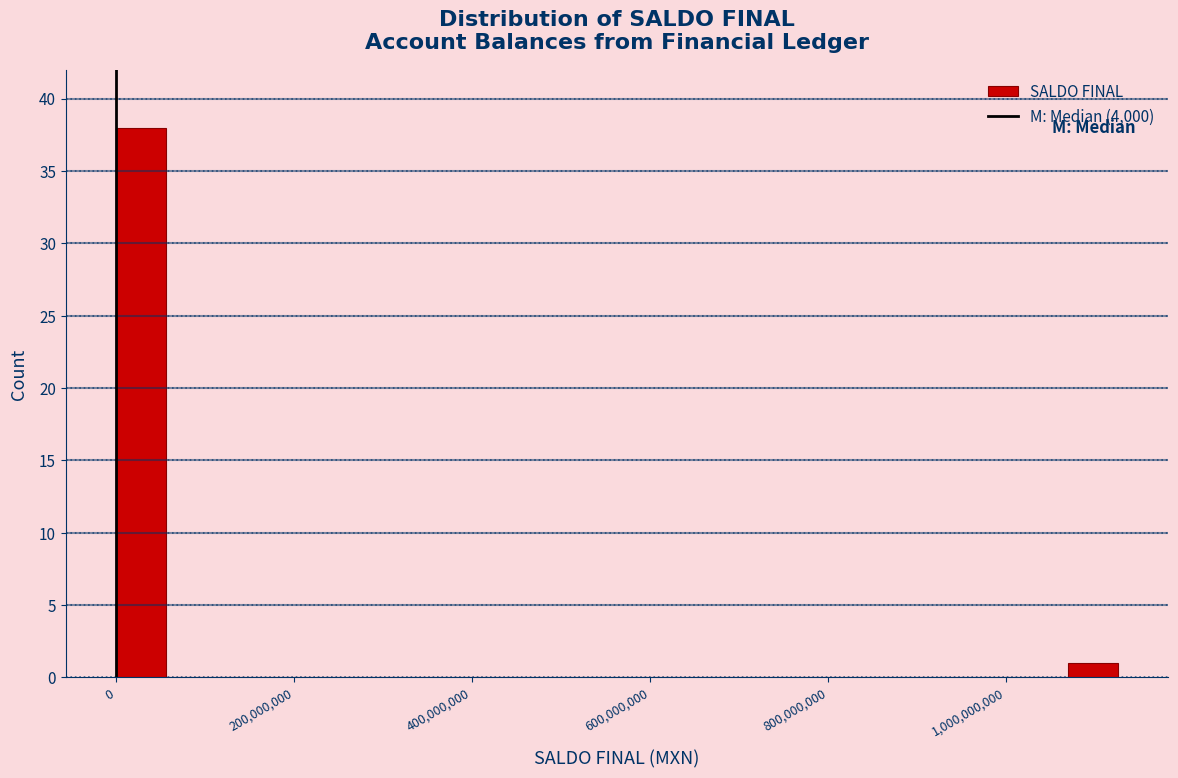

Read against the x-axis, roughly where is the centre of the tallest bar?

20000000